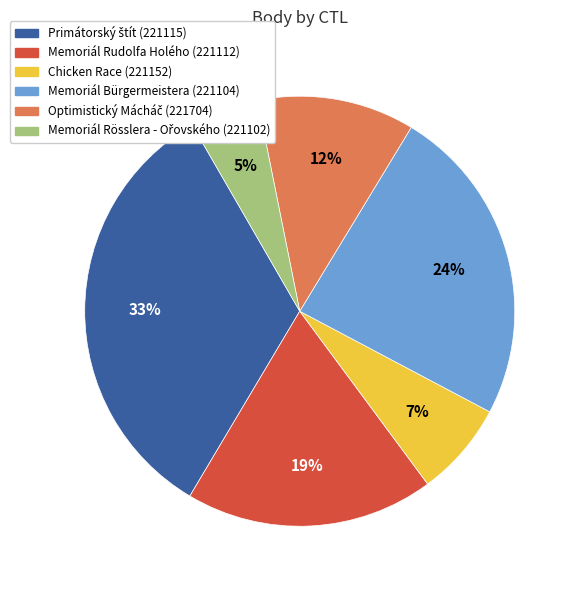

Does any single category account for the majority?

No